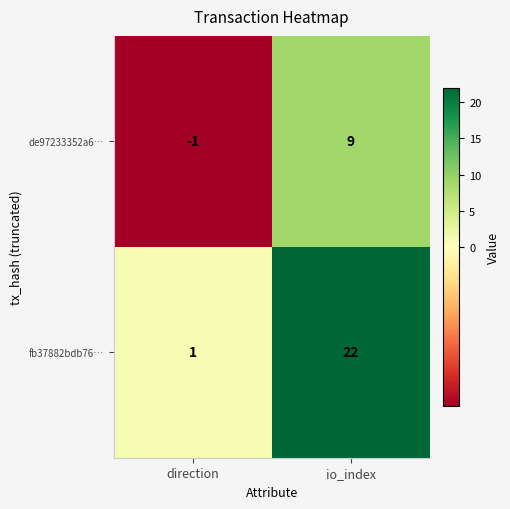

Reading left to right, what are all the values shown in this chart?

de97233352a6…: -1	9
fb37882bdb76…: 1	22